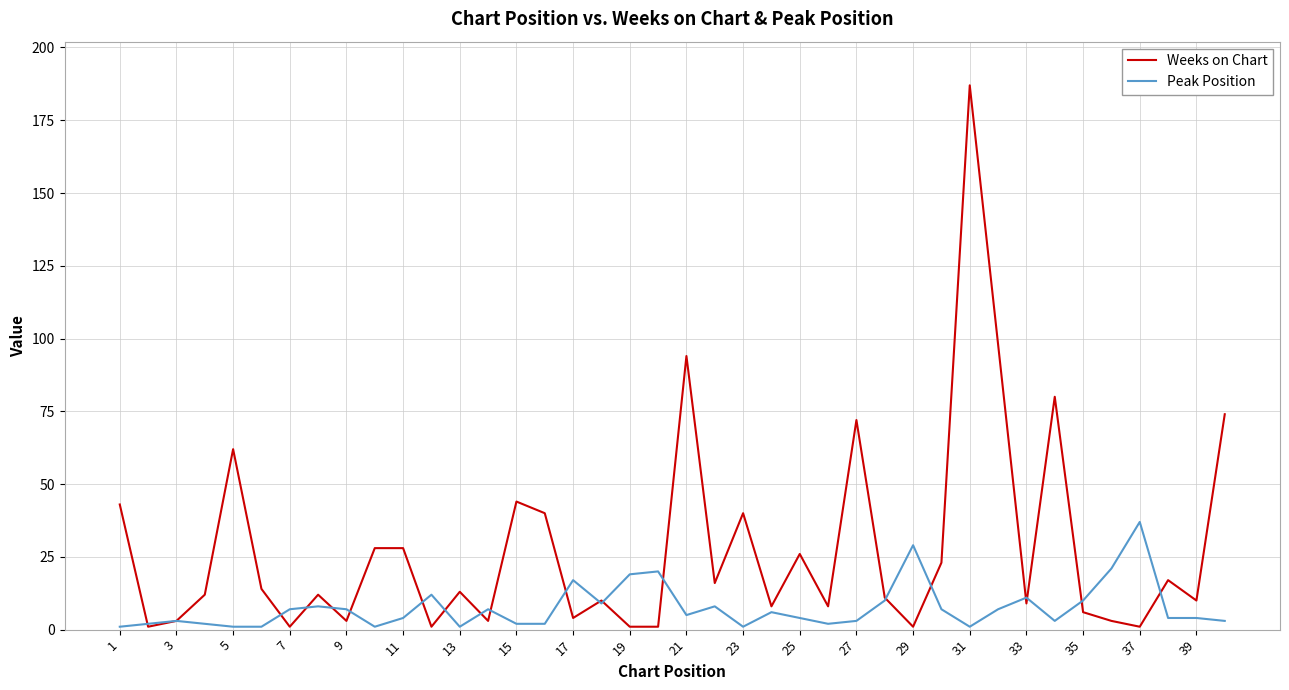

Rank the series by their maximum value, from lowest to highest.

Peak Position, Weeks on Chart